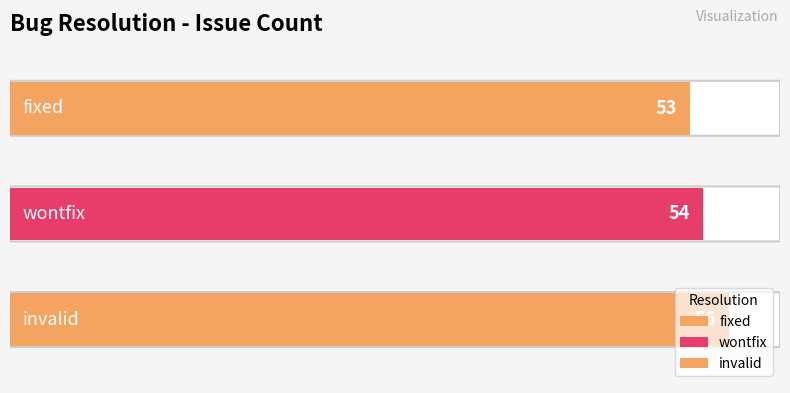

Which category has the lowest value across all series?

fixed